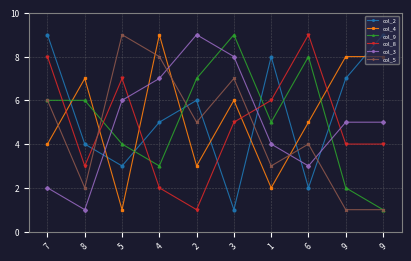

Where do col_8 and col_9 first cross each other?

7 and 8